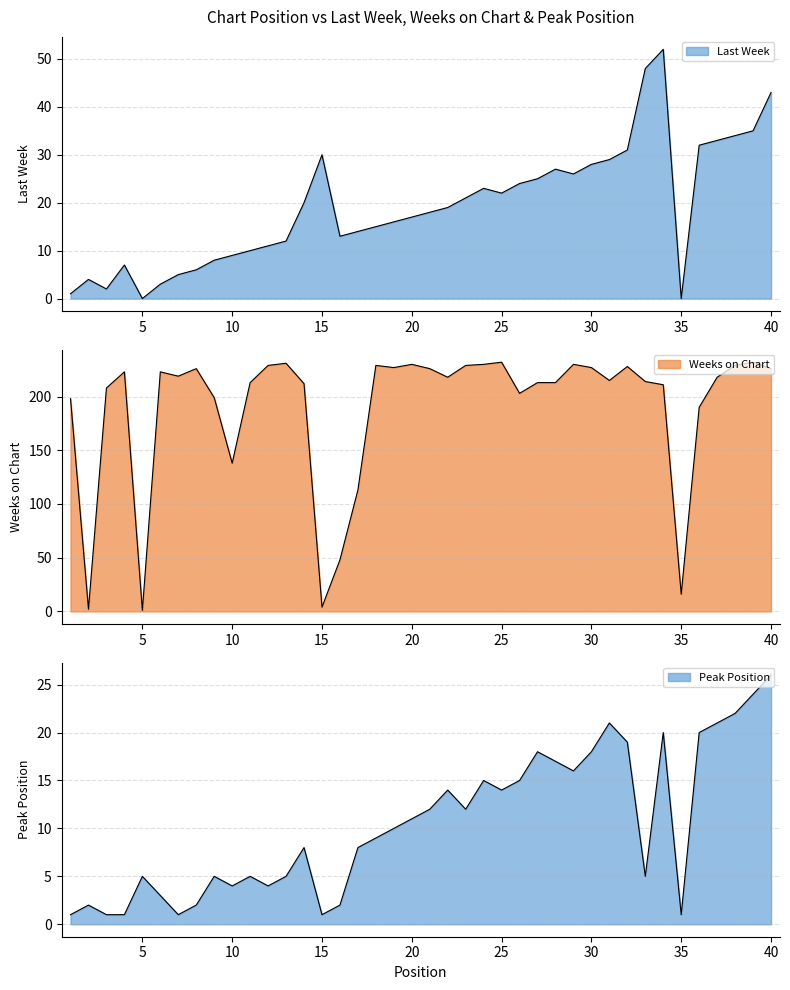

At which label is Last Week closest to 26?

29